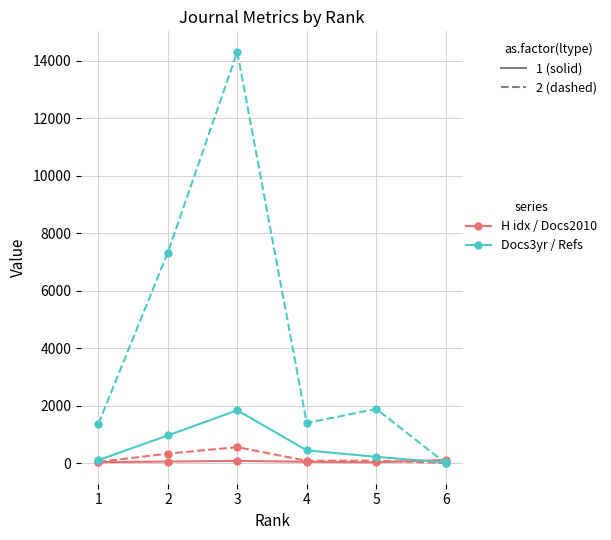

At which category is the sum across all series the highest?

3